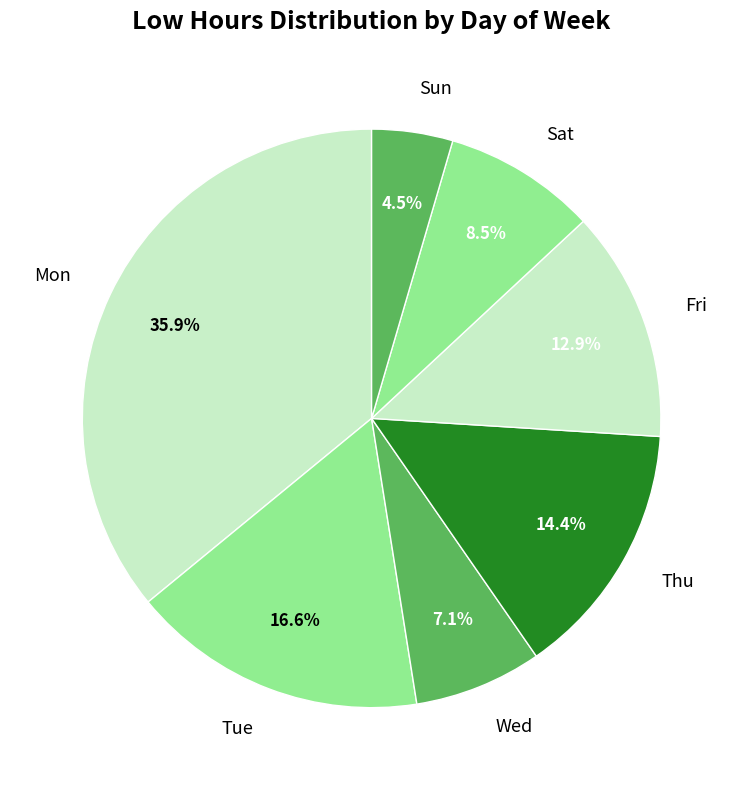

Combined, do Sun and Fri account for over 50%?

No